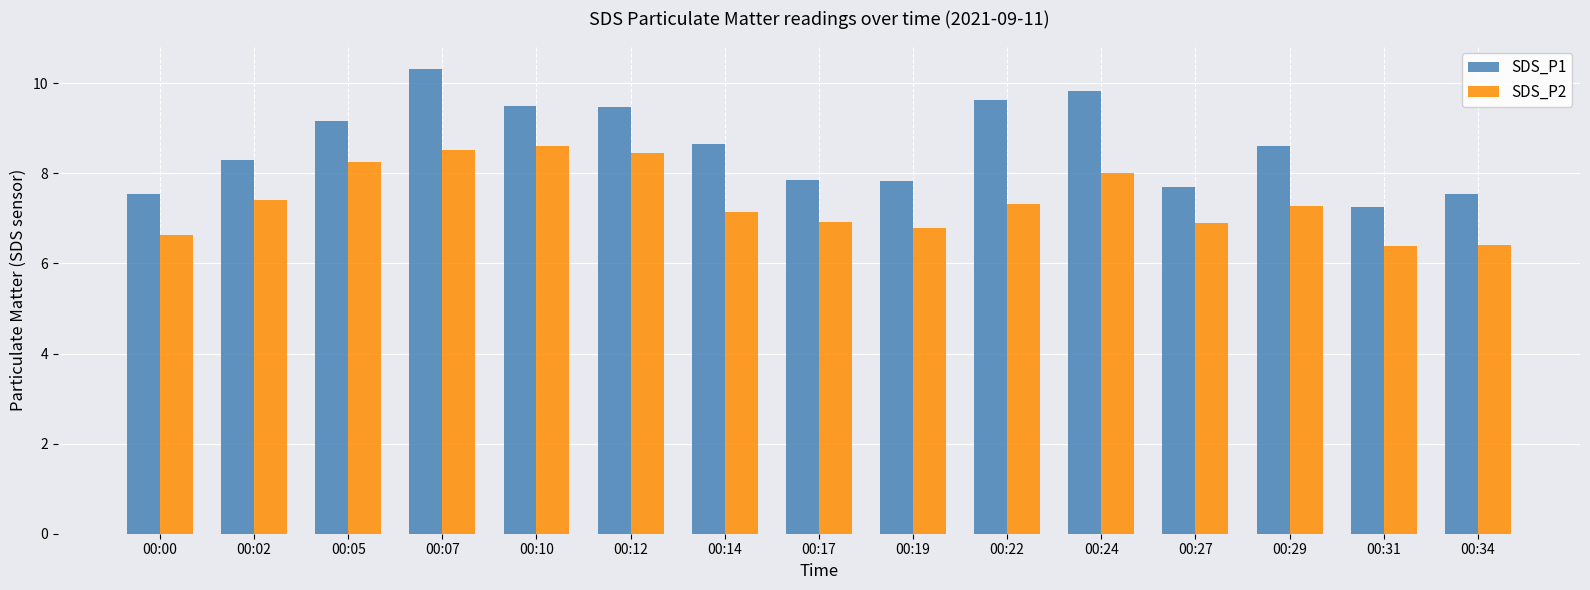

Which series has the largest range (max minus min)?

SDS_P1